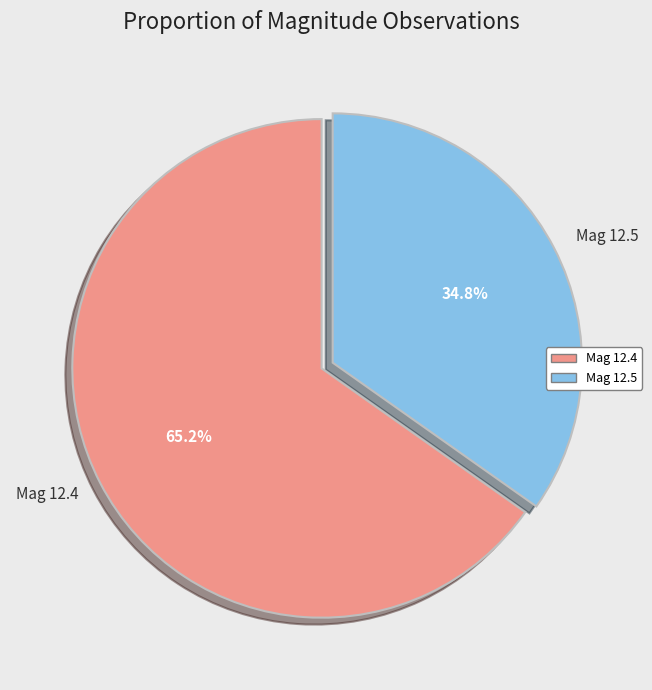

Is there a majority slice in this chart?

Yes